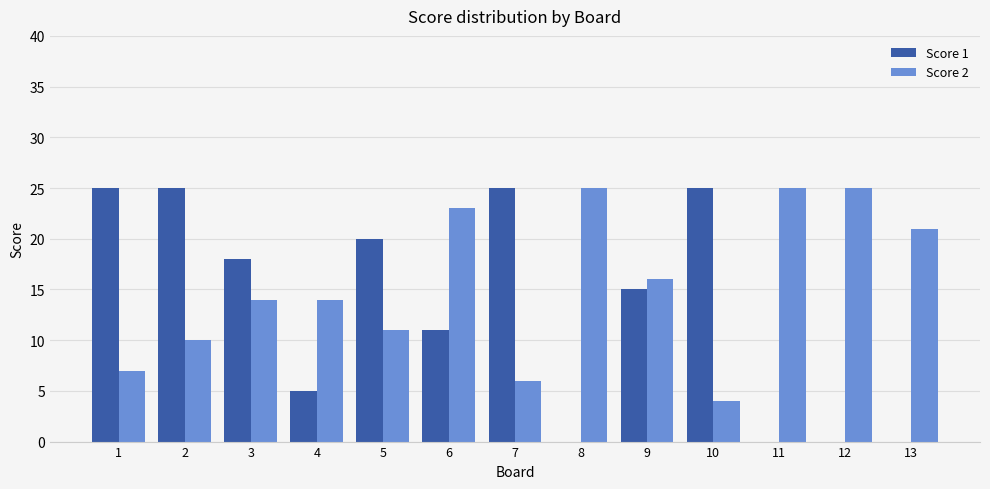

Reading left to right, extract all data points from this chart.

Score 1: 1=25	2=25	3=18	4=5	5=20	6=11	7=25	8=0	9=15	10=25	11=0	12=0	13=0
Score 2: 1=7	2=10	3=14	4=14	5=11	6=23	7=6	8=25	9=16	10=4	11=25	12=25	13=21